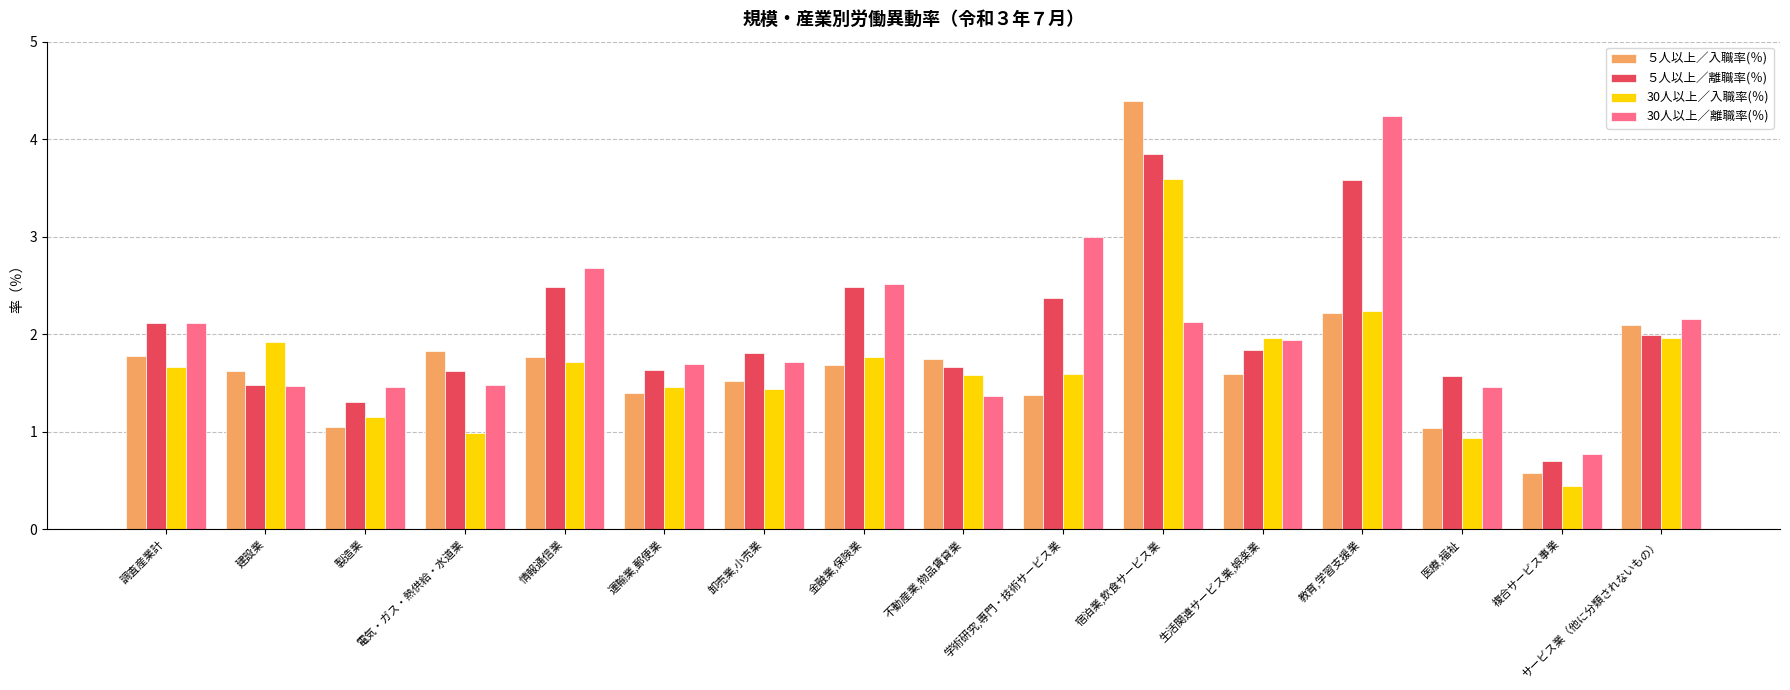

Does the chart contain any negative values?

No